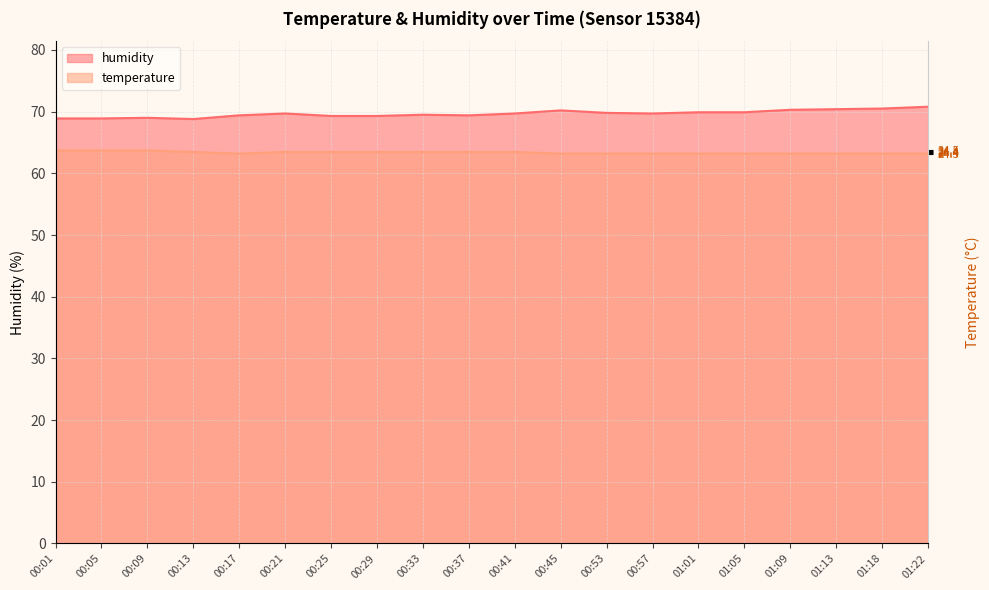

Reading left to right, extract all data points from this chart.

temperature: 63.7	63.7	63.7	63.5	63.2	63.5	63.5	63.5	63.5	63.5	63.5	63.2	63.2	63.2	63.2	63.2	63.2	63.2	63.2	63.2
humidity: 68.9	68.9	69.0	68.8	69.4	69.7	69.3	69.3	69.5	69.4	69.7	70.2	69.8	69.7	69.9	69.9	70.3	70.4	70.5	70.8